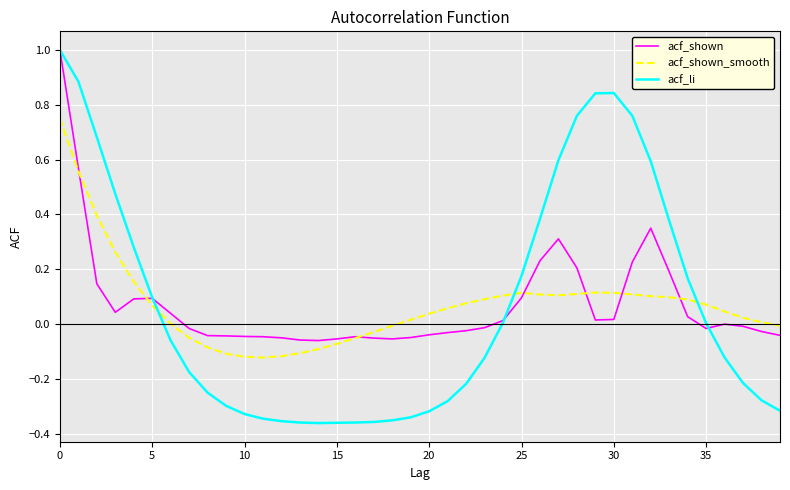

What is the greatest value displayed?

1.0